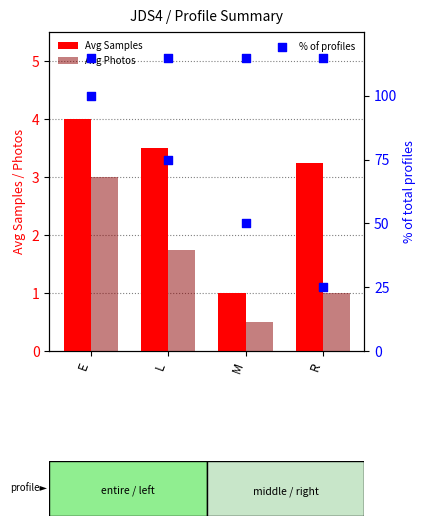

At how many categories does at least one series exceed 73?

2